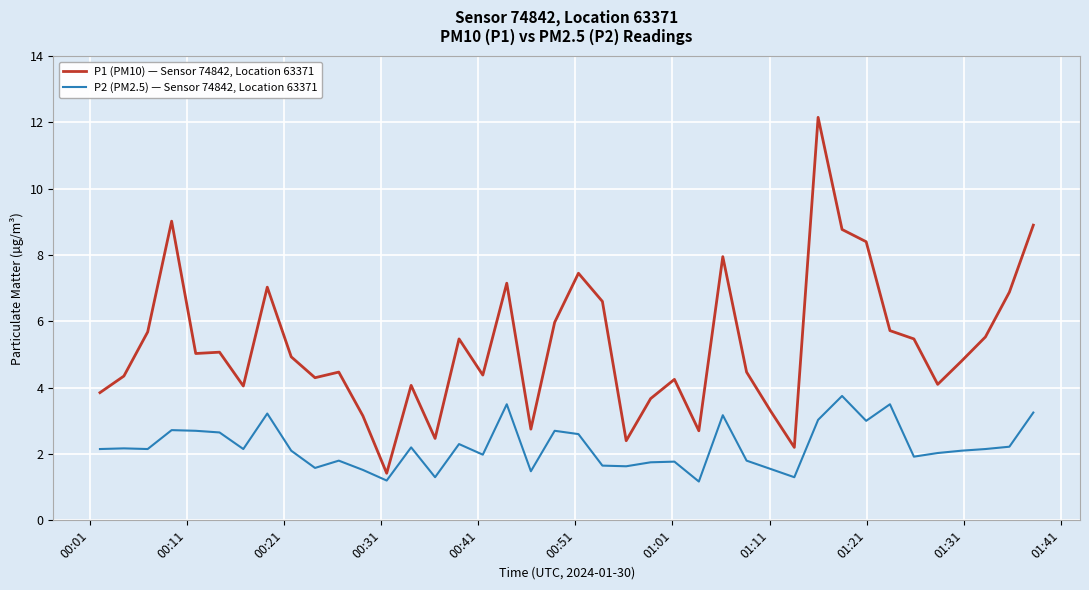

Rank the series by their maximum value, from highest to lowest.

P1 (PM10) — Sensor 74842, Location 63371, P2 (PM2.5) — Sensor 74842, Location 63371